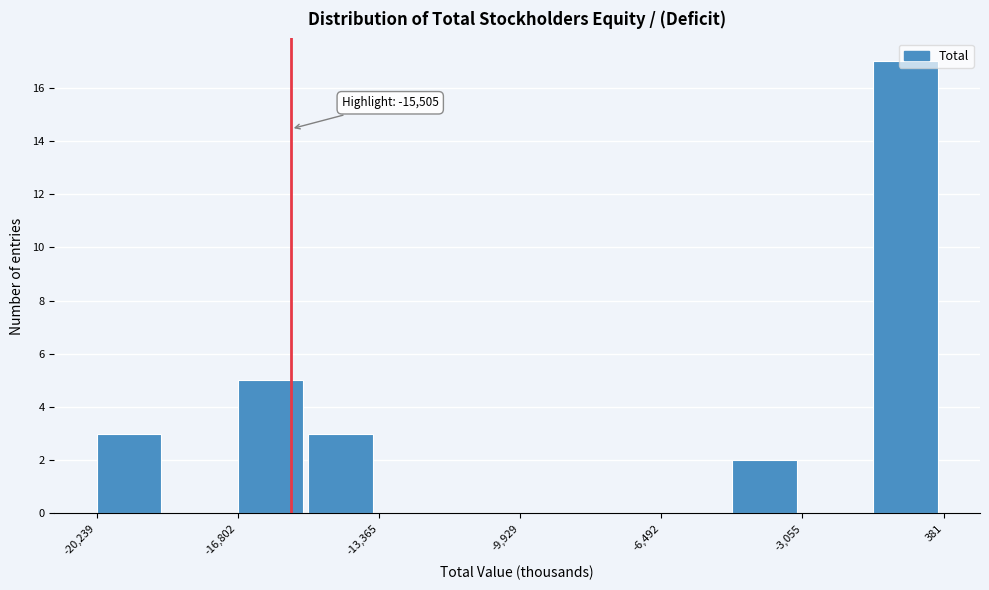

Around what value on the x-axis is the tallest bar? Give the approximate position of its centre, as read against the axis.

-500